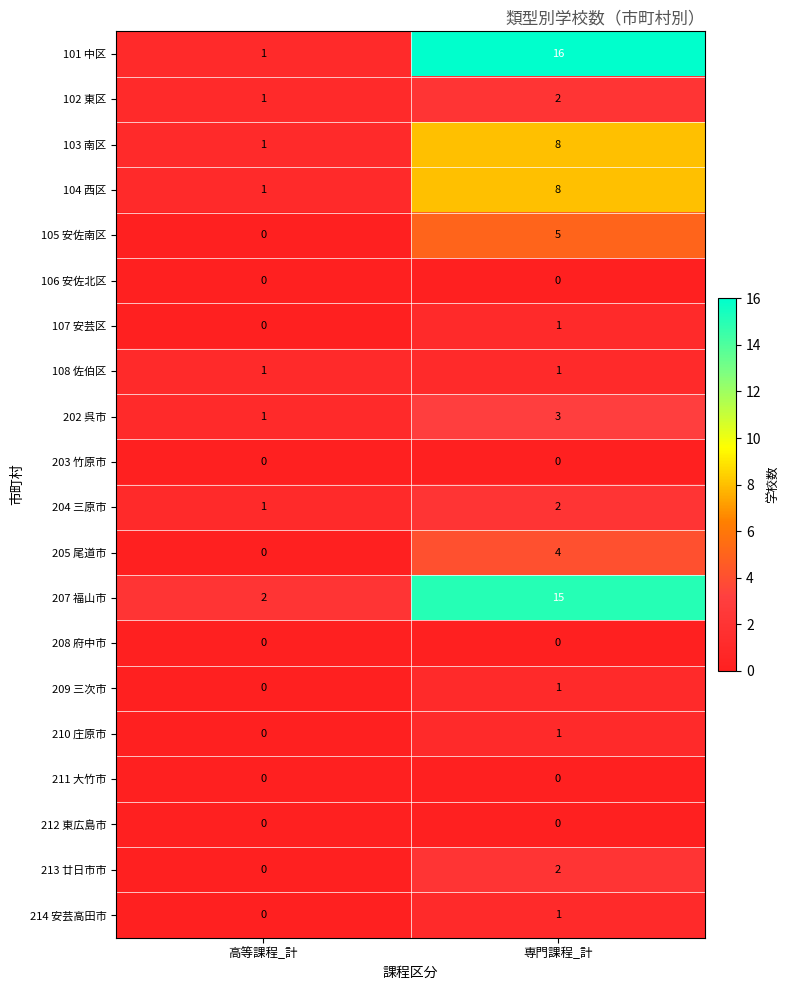

What is the sum of all 202 呉市 values?

4